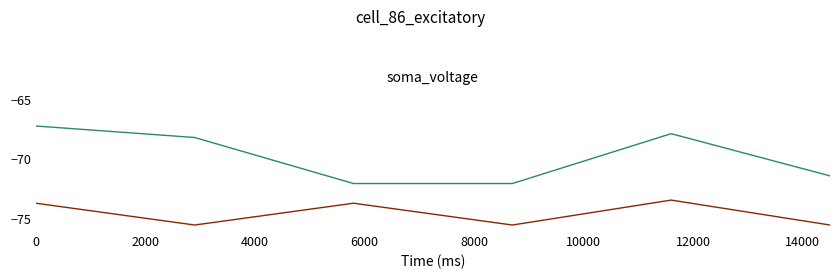

What is the smallest value displayed?

-75.5